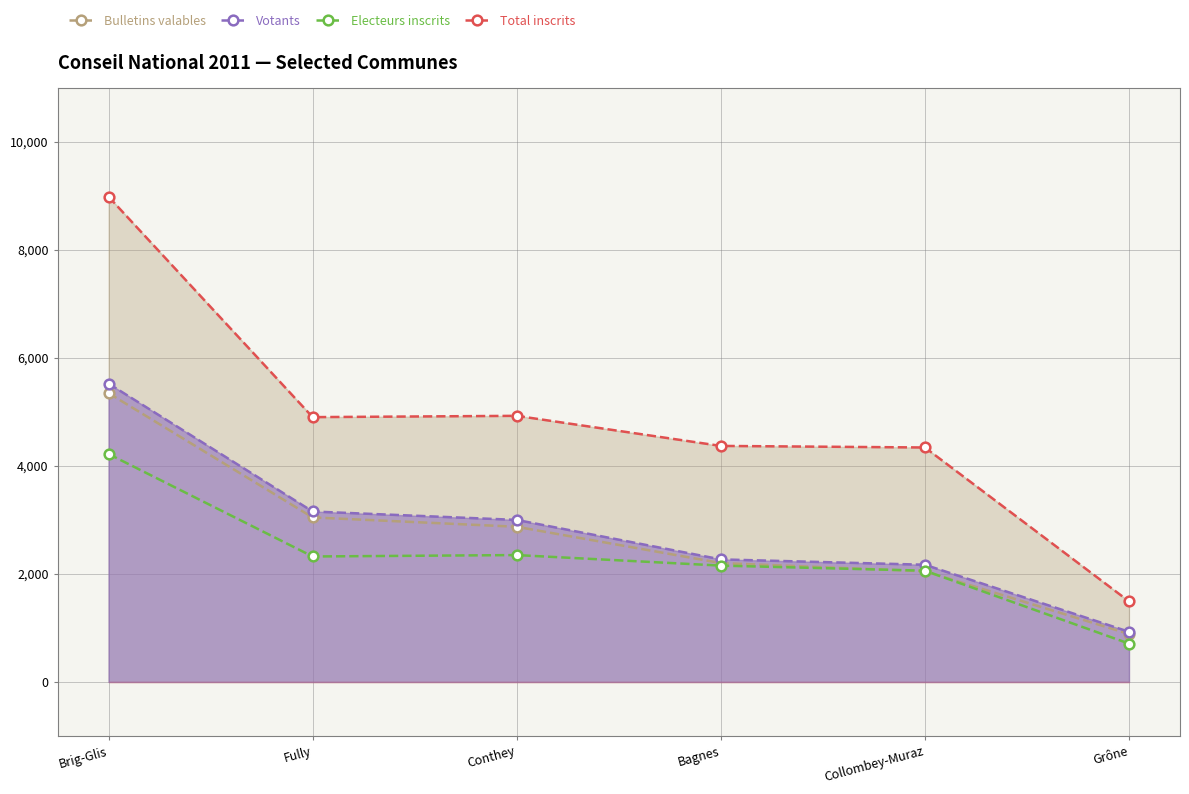

True or false: Electeurs inscrits has a value of 199 at Grône.

False